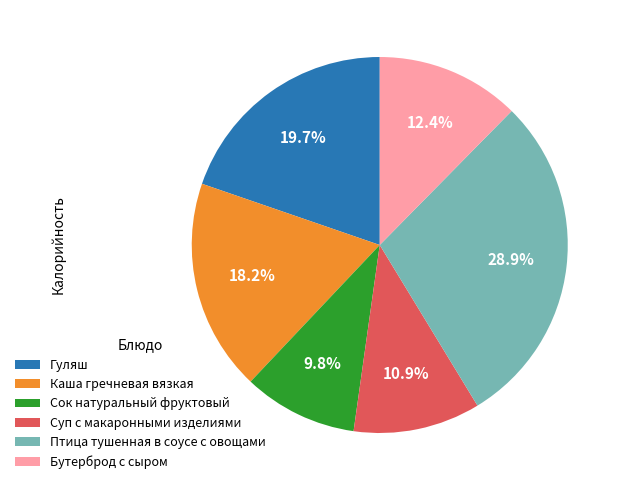

To the nearest percent, what is the combined percentage of Суп с макаронными изделиями and Каша гречневая вязкая?

29%